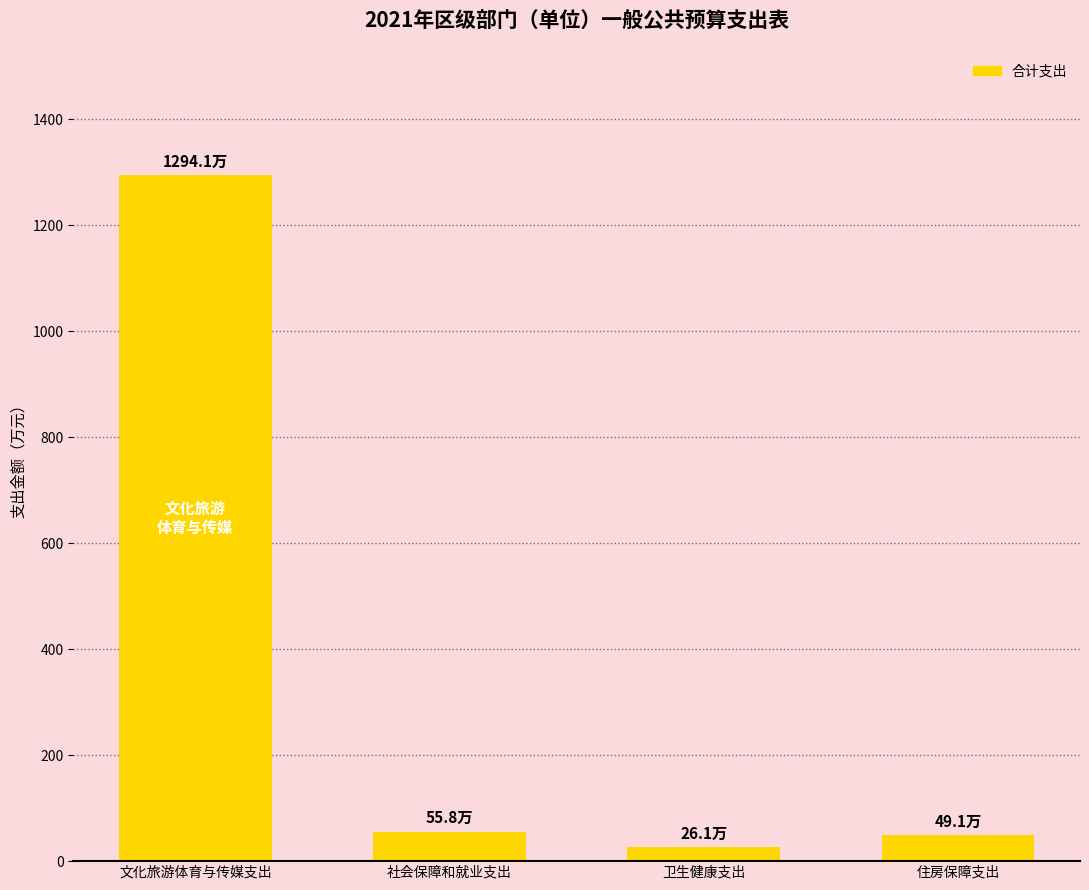

How many bars are there in total?

4